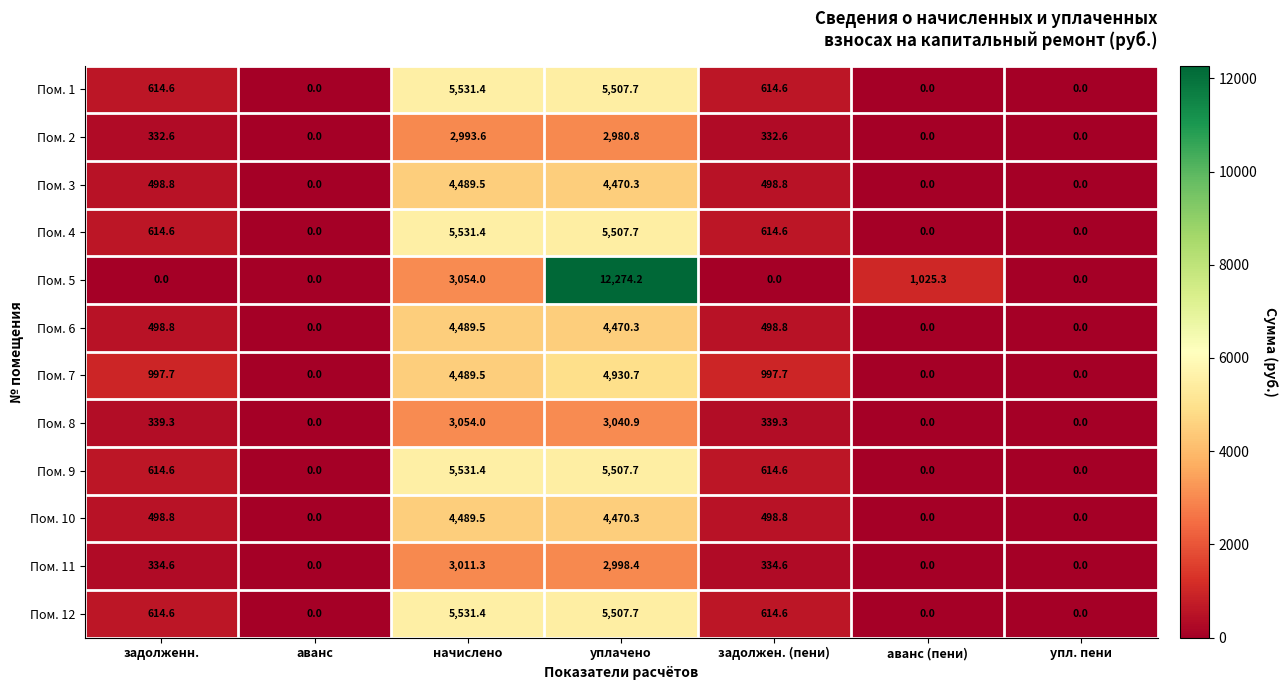

Which series has the largest total across all categories?

Пом. 5